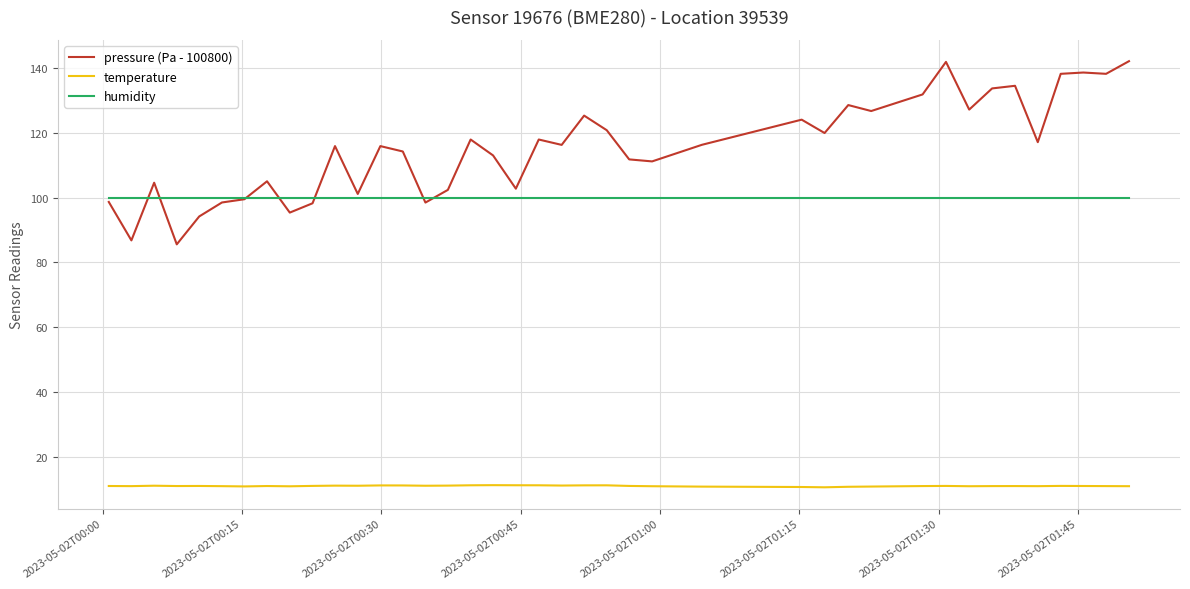

What is the average value of the humidity series?

100.0